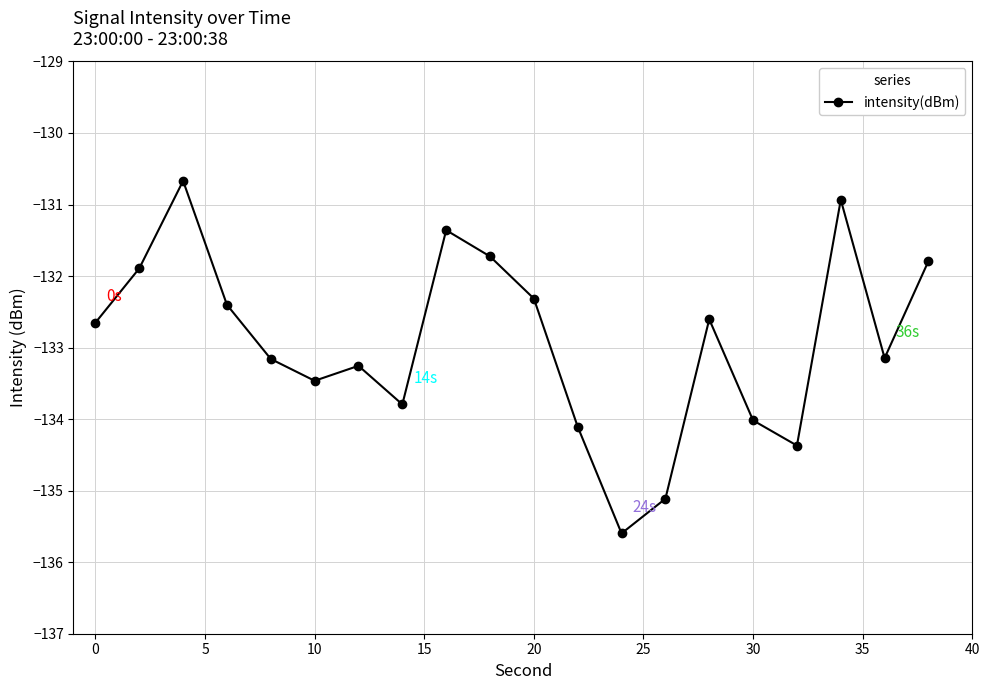

How many points are lower than both their immediate neighbors (excluding endpoints)?

5